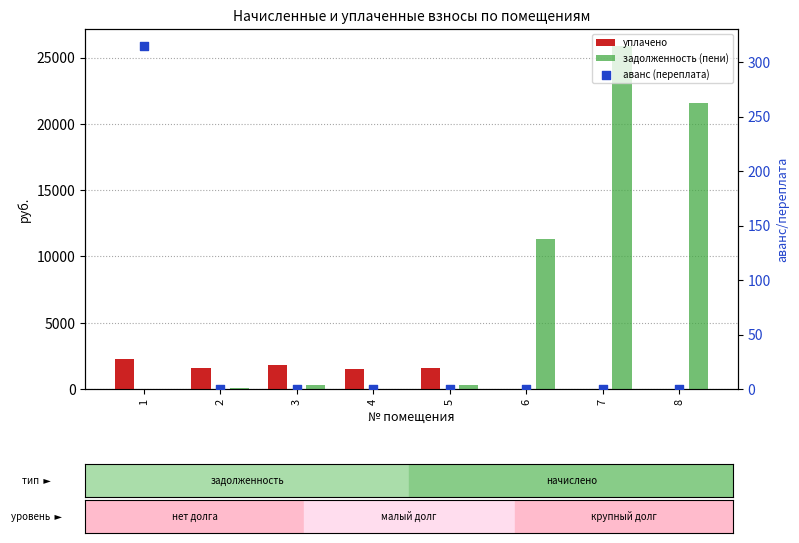

At which category is the sum across all series the highest?

7